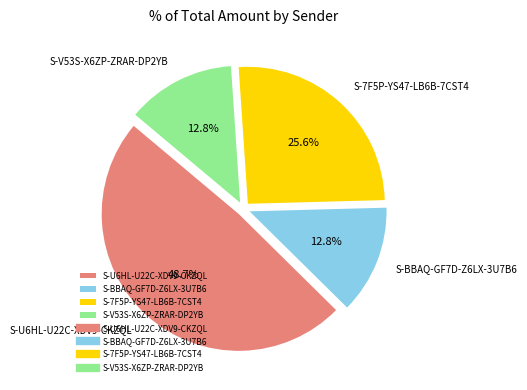

What percentage is the S-U6HL-U22C-XDV9-CKZQL slice, to the nearest percent?

49%